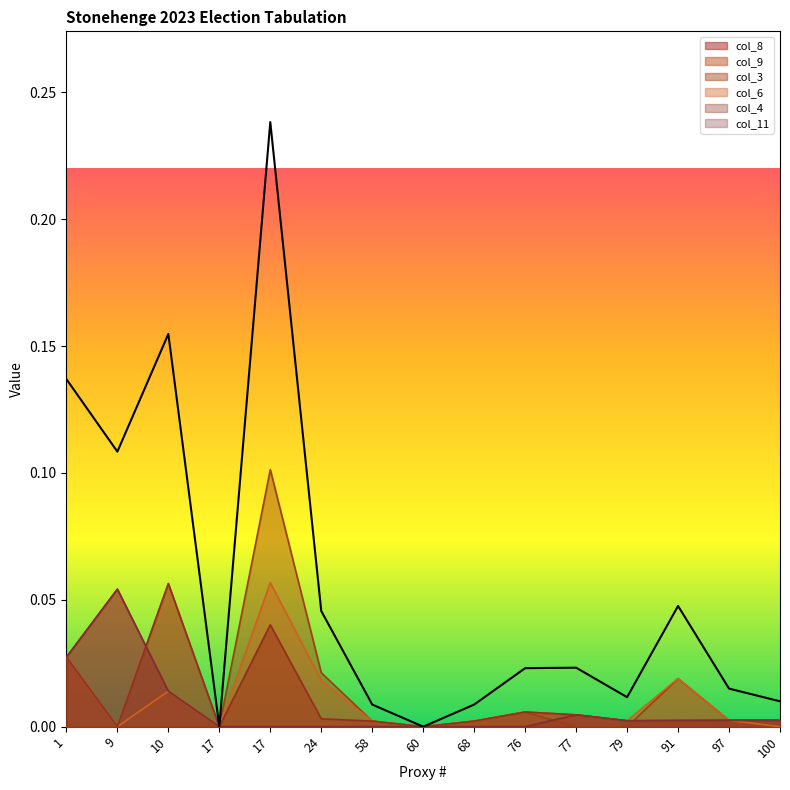

Reading left to right, what are all the values shown in this chart?

col_8: 0.0	0.1	0.0	0.0	0.0	0.0	0.0	0.0	0.0	0.0	0.0	0.0	0.0	0.0	0.0
col_9: 0.0	0.0	0.1	0.0	0.0	0.0	0.0	0.0	0.0	0.0	0.0	0.0	0.0	0.0	0.0
col_3: 0.0	0.0	0.0	0.0	0.1	0.0	0.0	0.0	0.0	0.0	0.0	0.0	0.0	0.0	0.0
col_6: 0.0	0.0	0.0	0.0	0.1	0.0	0.0	0.0	0.0	0.0	0.0	0.0	0.0	0.0	0.0
col_4: 0.0	0.0	0.1	0.0	0.0	0.0	0.0	0.0	0.0	0.0	0.0	0.0	0.0	0.0	0.0
col_11: 0.0	0.1	0.0	0.0	0.0	0.0	0.0	0.0	0.0	0.0	0.0	0.0	0.0	0.0	0.0